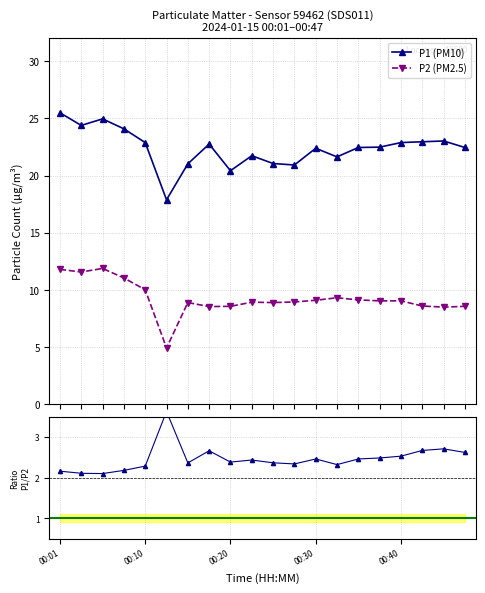

At which category does the chart reach its minimum across all series?

00:13